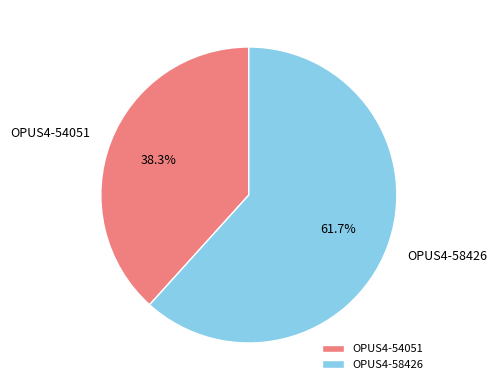

Which category has the biggest portion of the pie?

OPUS4-58426